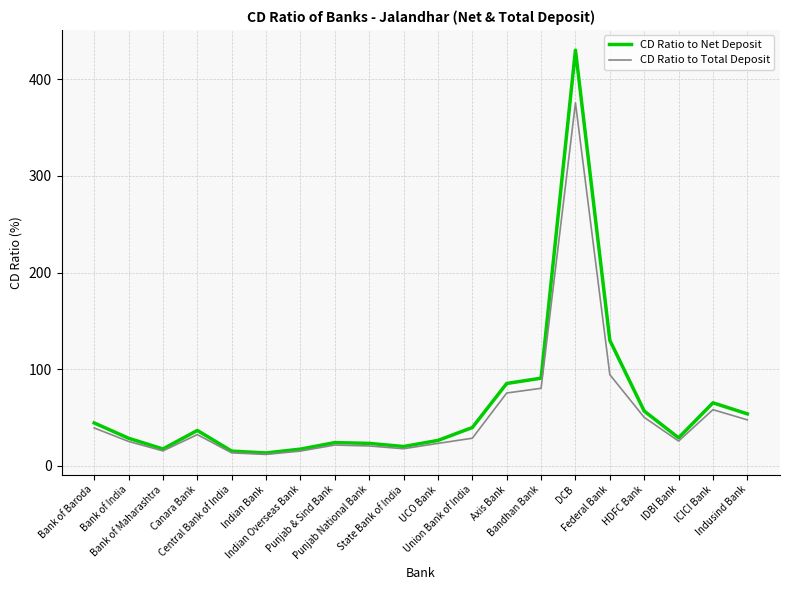

What is the highest value of the CD Ratio to Total Deposit series?

375.5